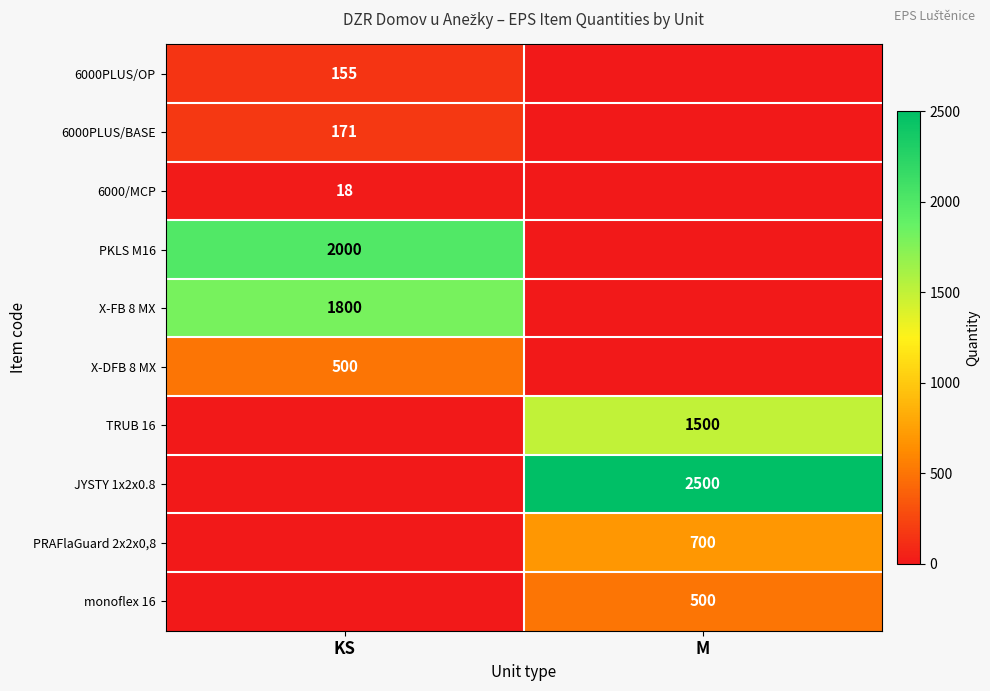

The value of X-FB 8 MX at KS is 836. True or false?

False